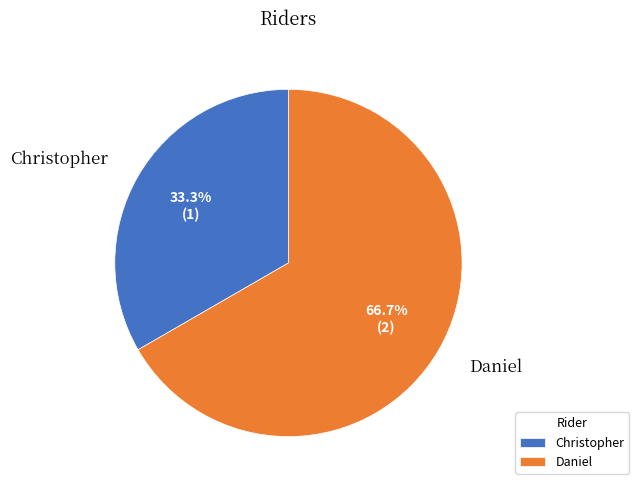

The Daniel slice represents 60% of the pie. True or false?

False